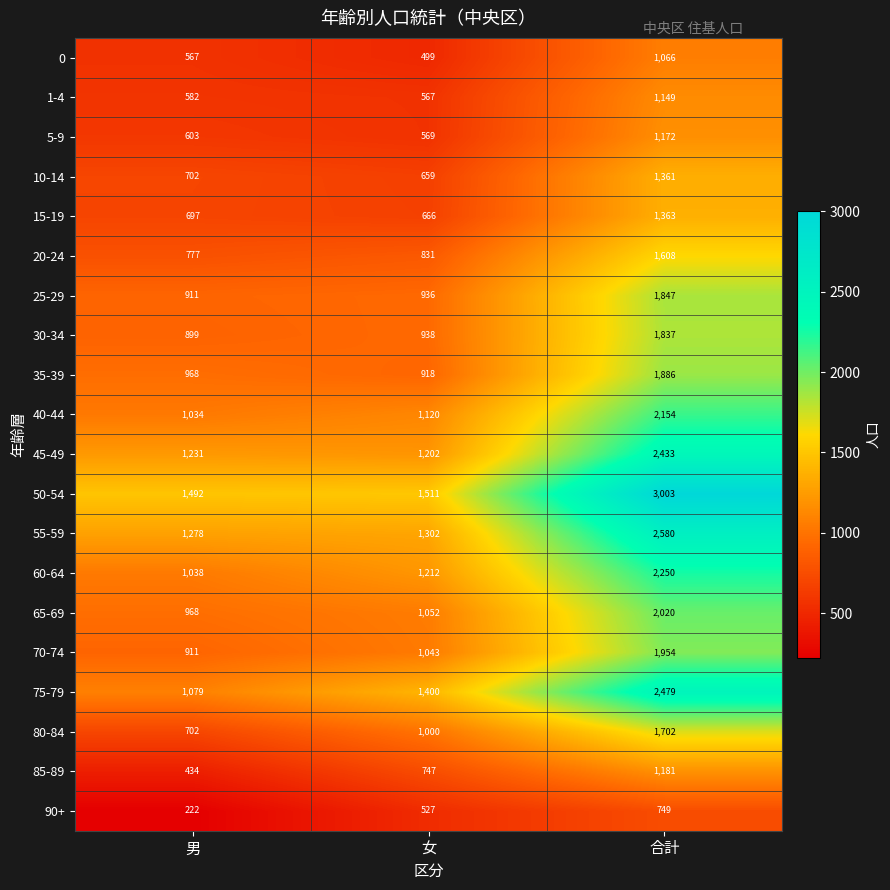

At how many categories does at least one series exceed 1741?

1